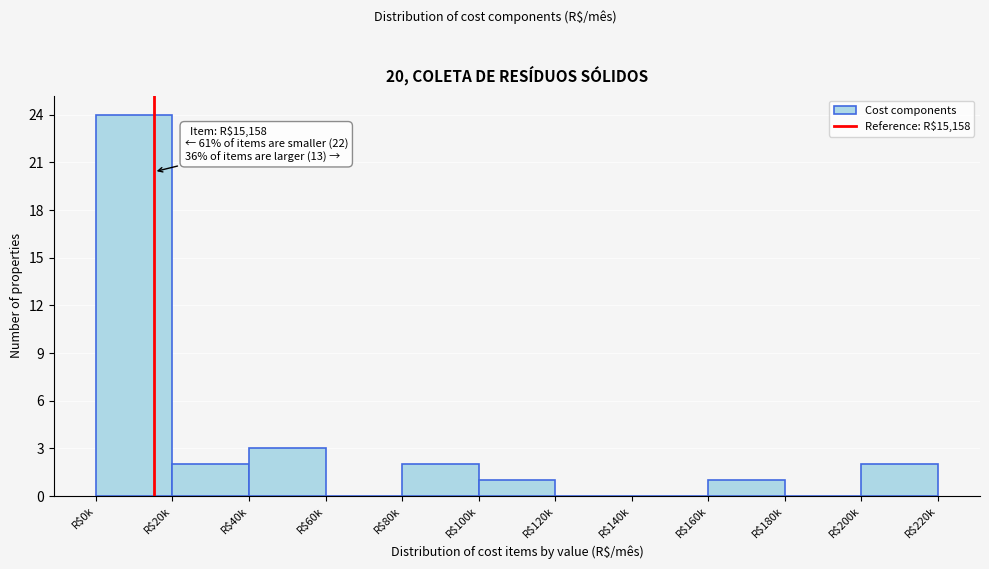

At which label is the value closest to 12?

R$40k